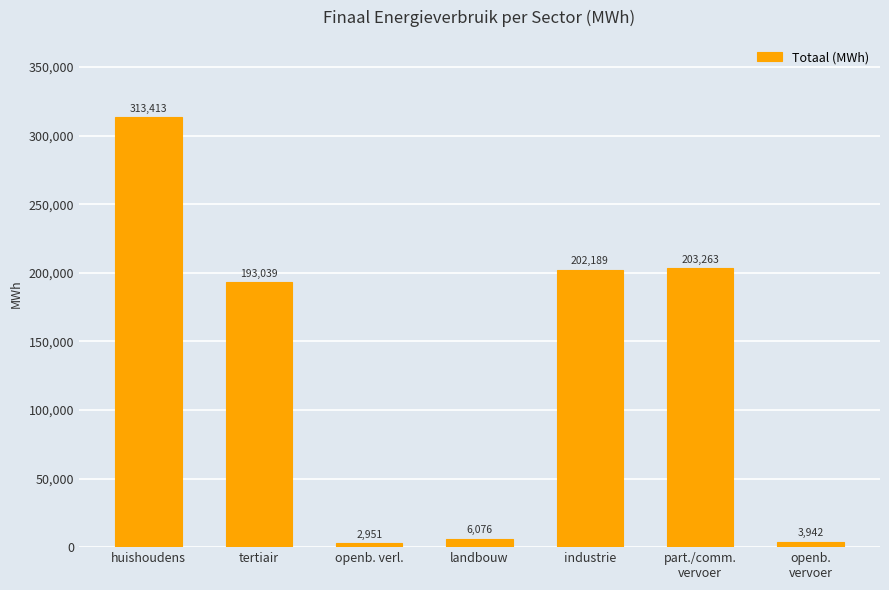

What is the smallest value displayed?

2951.6